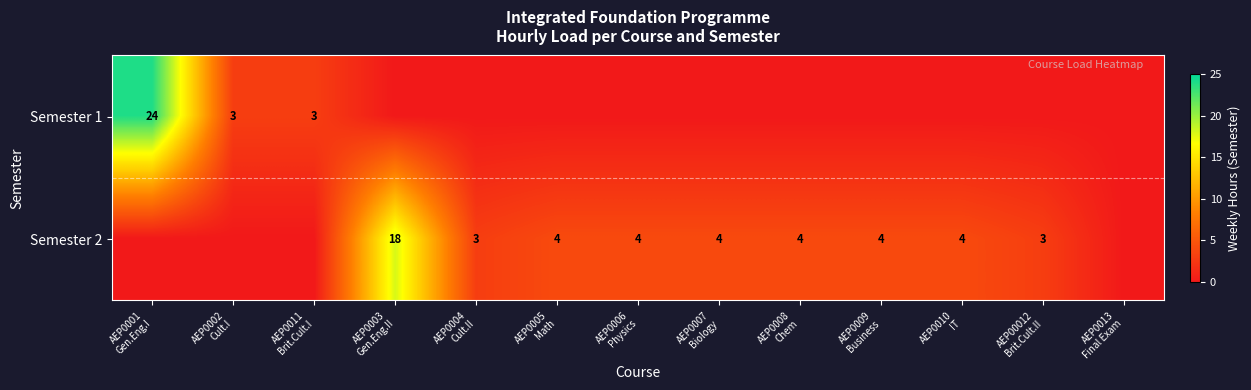

Rank the categories by Semester 1 value from lowest to highest.

AEP0003 Gen.Eng.II, AEP0004 Cult.II, AEP0005 Math, AEP0006 Physics, AEP0007 Biology, AEP0008 Chem, AEP0009 Business, AEP0010 IT, AEP00012 Brit.Cult.II, AEP0013 Final Exam, AEP0002 Cult.I, AEP0011 Brit.Cult.I, AEP0001 Gen.Eng.I